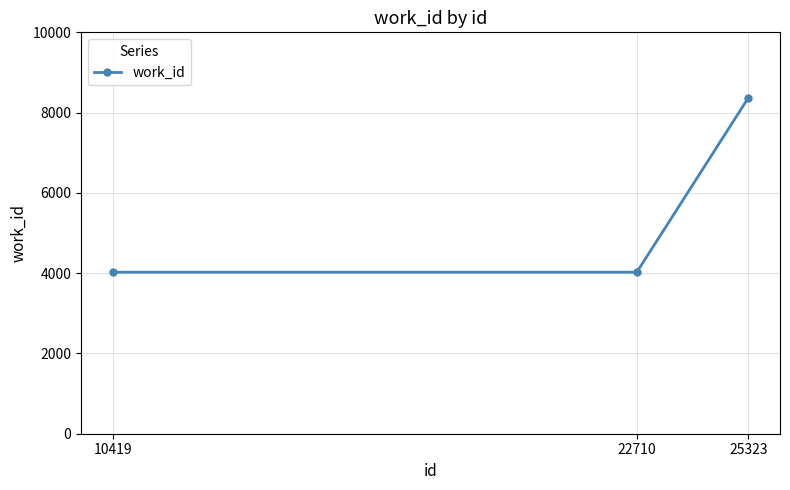

What is the average value?

5471